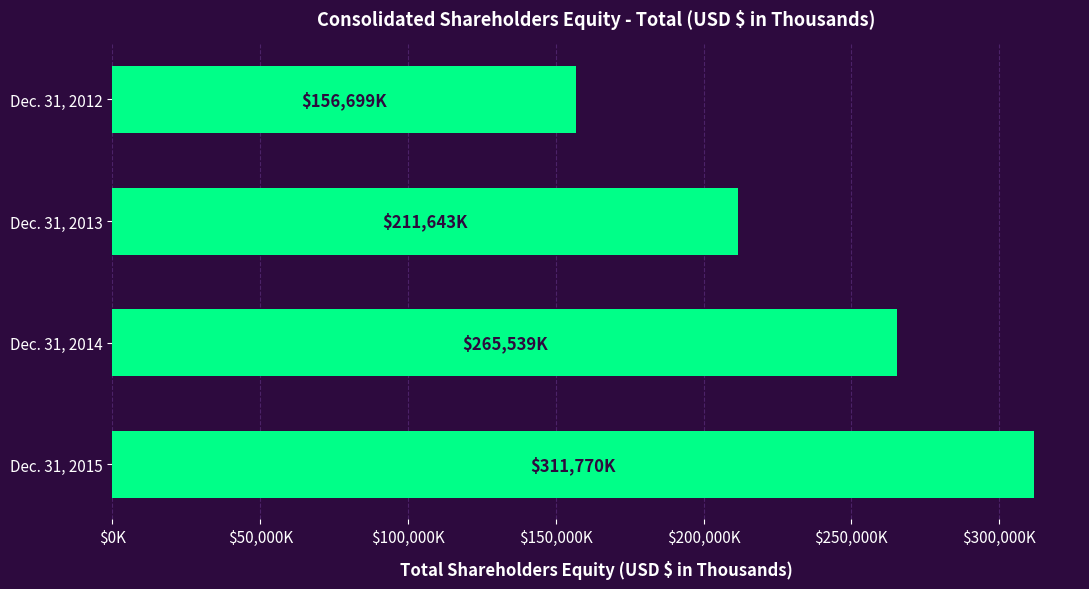

Where is the data nearest to the value 234234?

Dec. 31, 2013